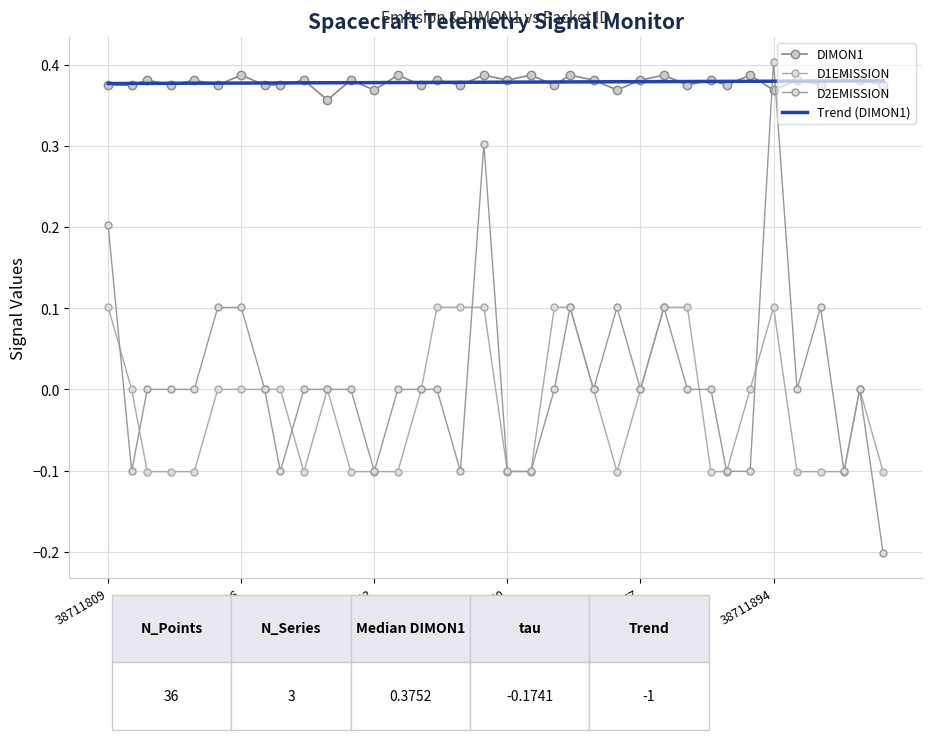

Does the chart have visible grid lines?

Yes